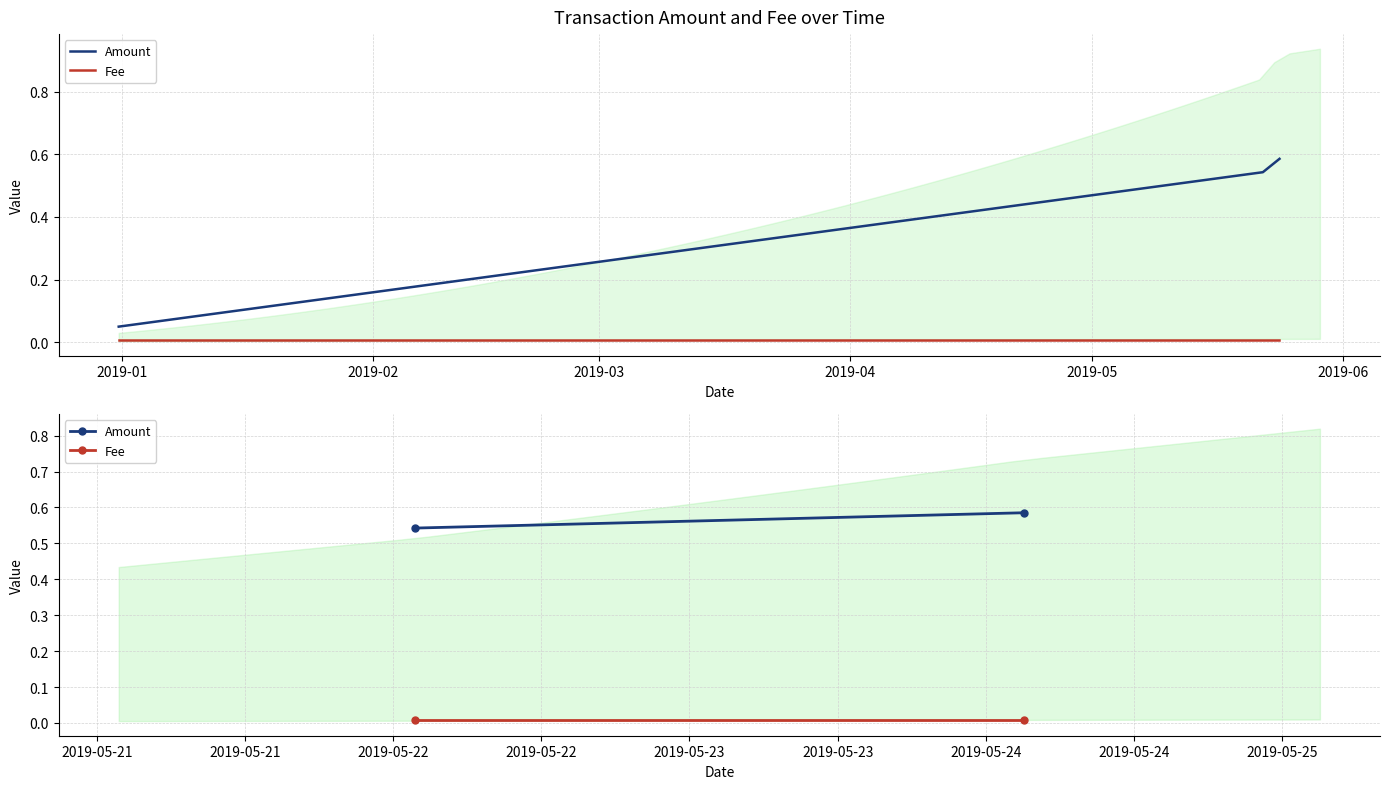

What are all the series names shown in the legend?

Amount, Fee